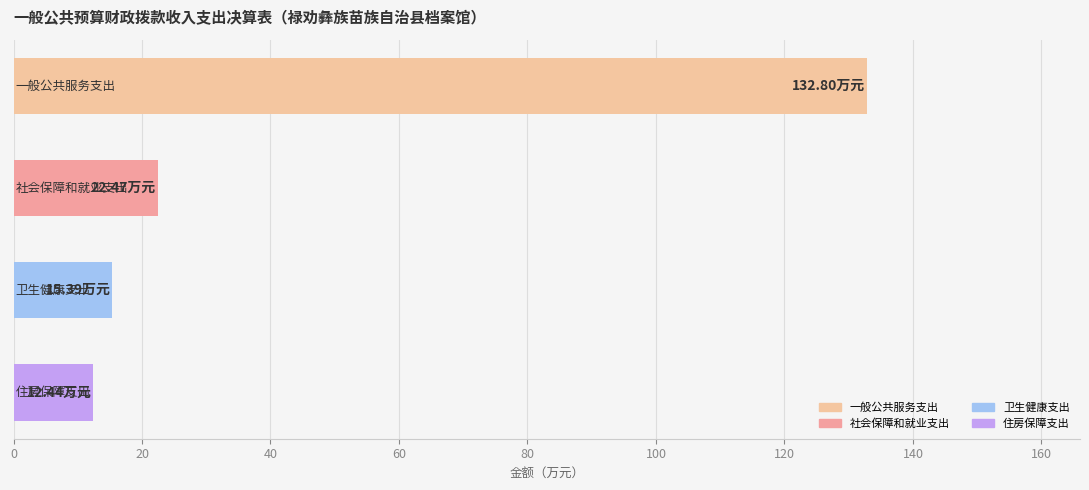

What is the average value?

45.8